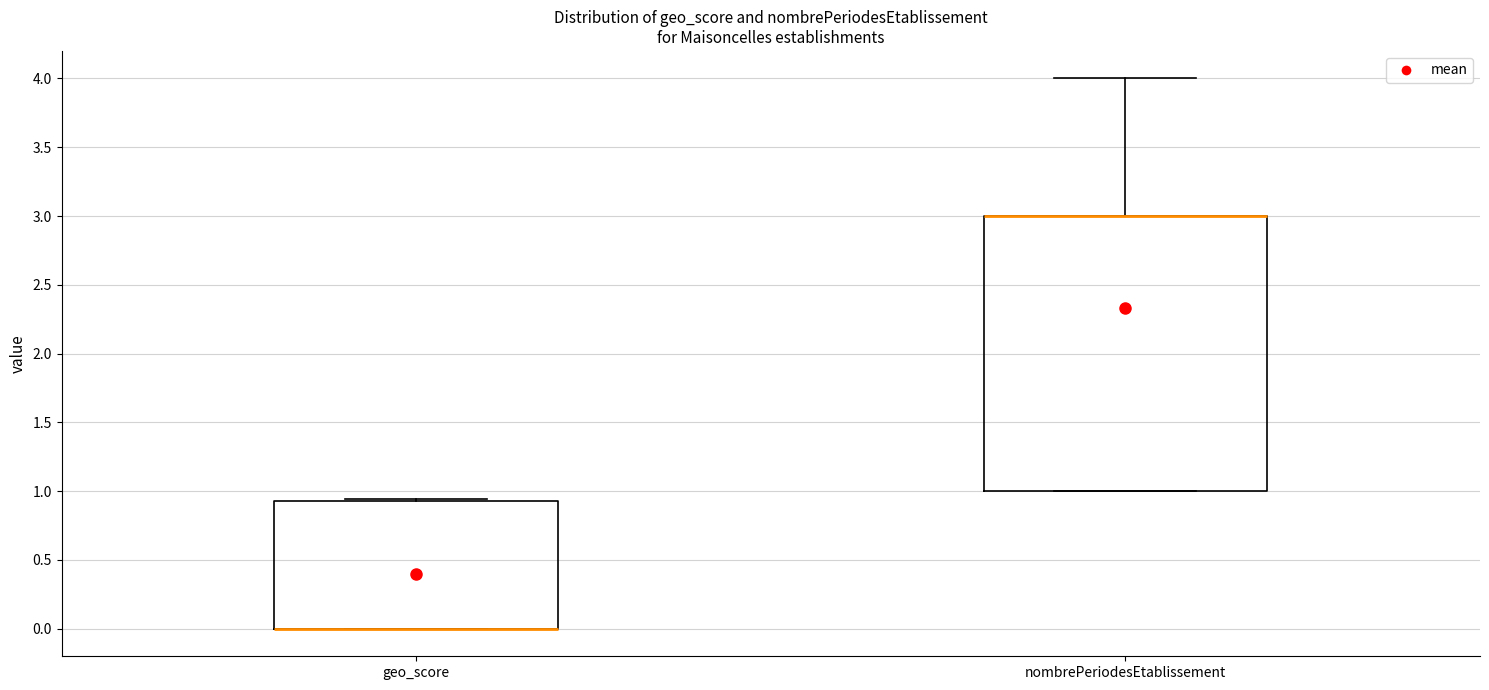

Which box is the tallest, from its lower edge to its upper edge?

nombrePeriodesEtablissement